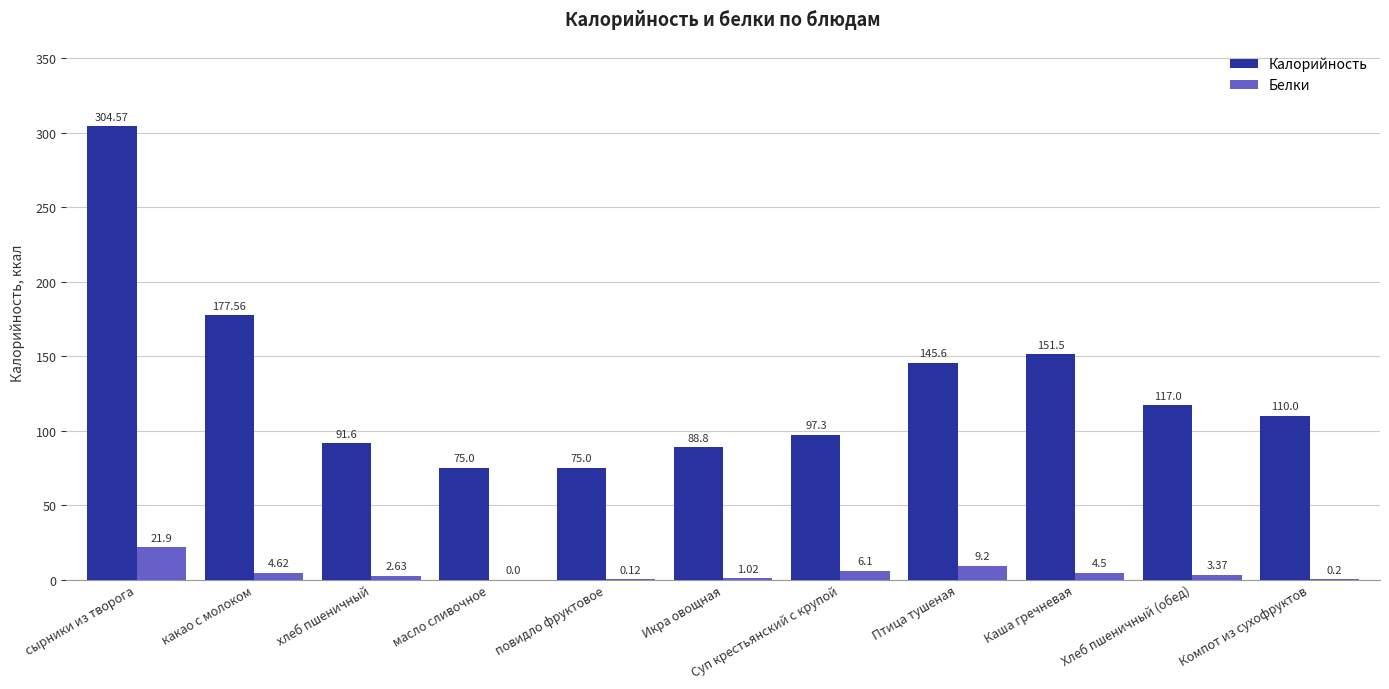

At which category does the chart reach its peak across all series?

сырники из творога